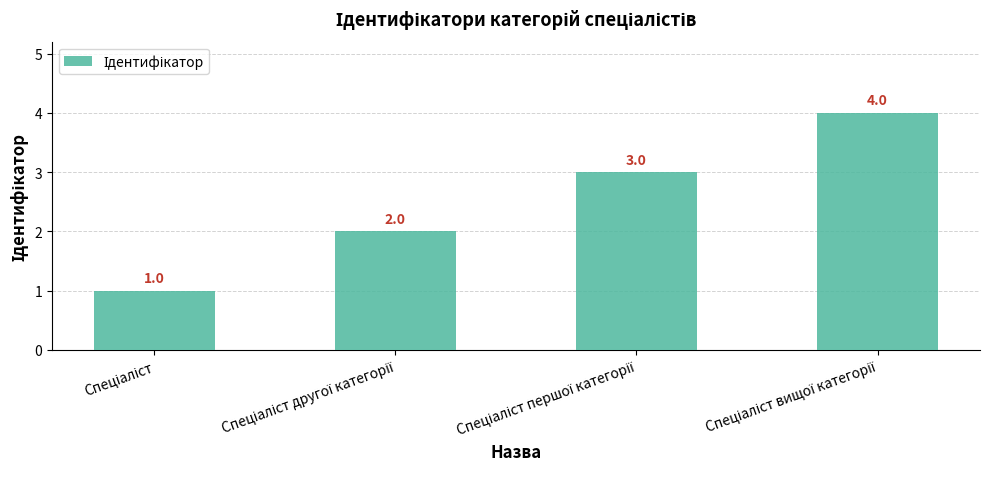

Does the chart contain stacked bars?

No